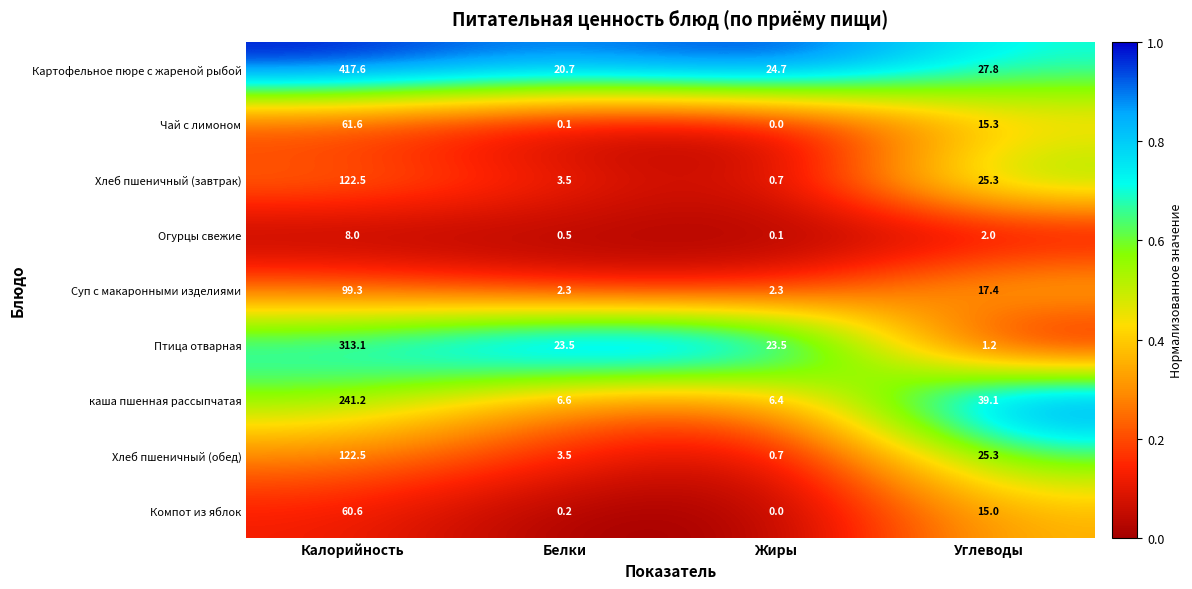

List the labels in order of Картофельное пюре с жареной рыбой value, largest first.

Калорийность, Углеводы, Жиры, Белки